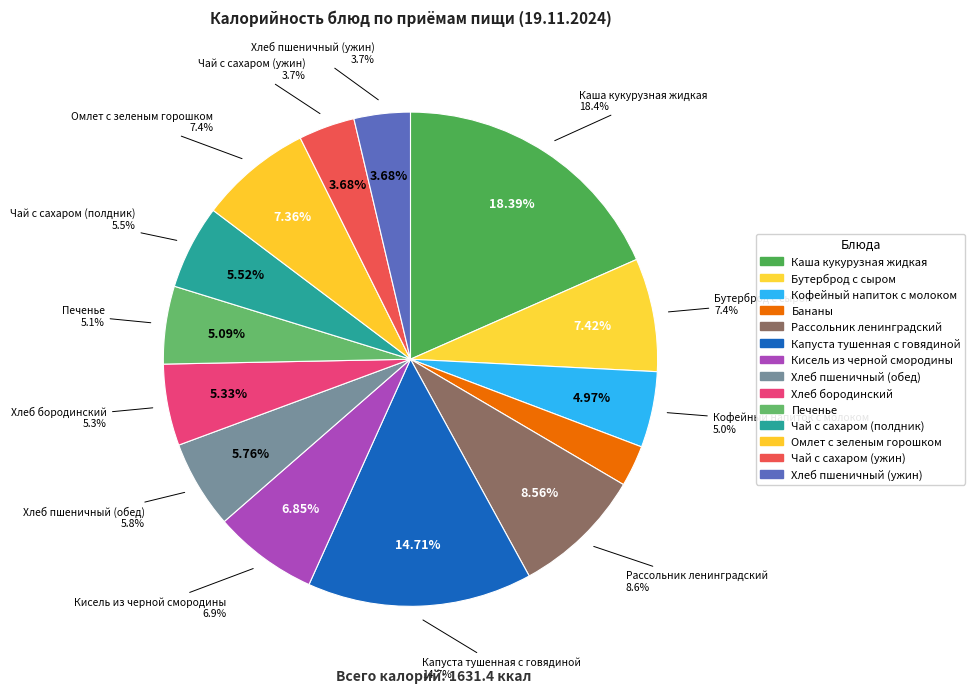

What is the ratio of the value at Бананы to the value at Чай с сахаром (ужин)?

0.7